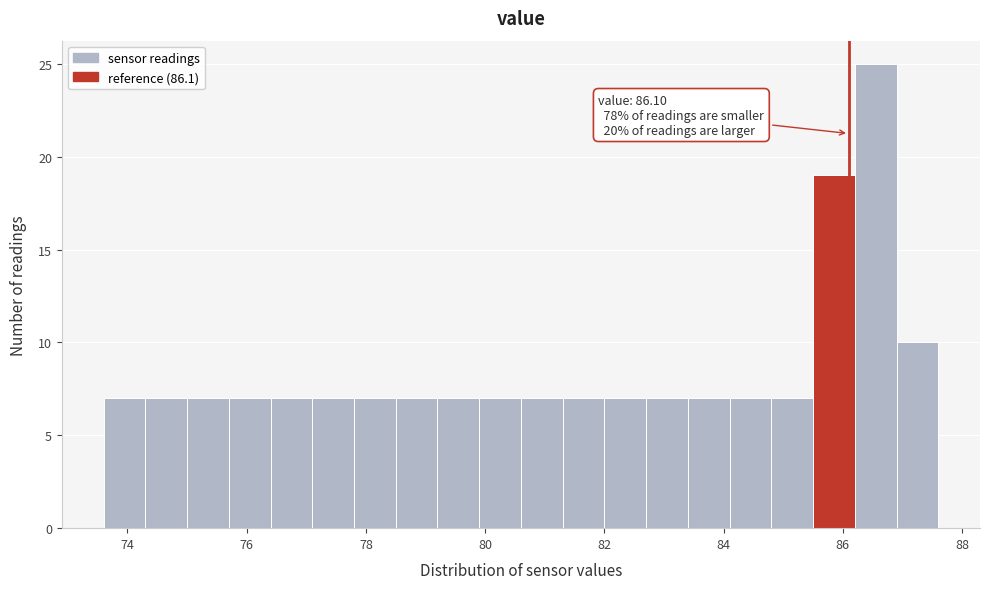

Read against the x-axis, roughly where is the centre of the tallest bar?

86.6